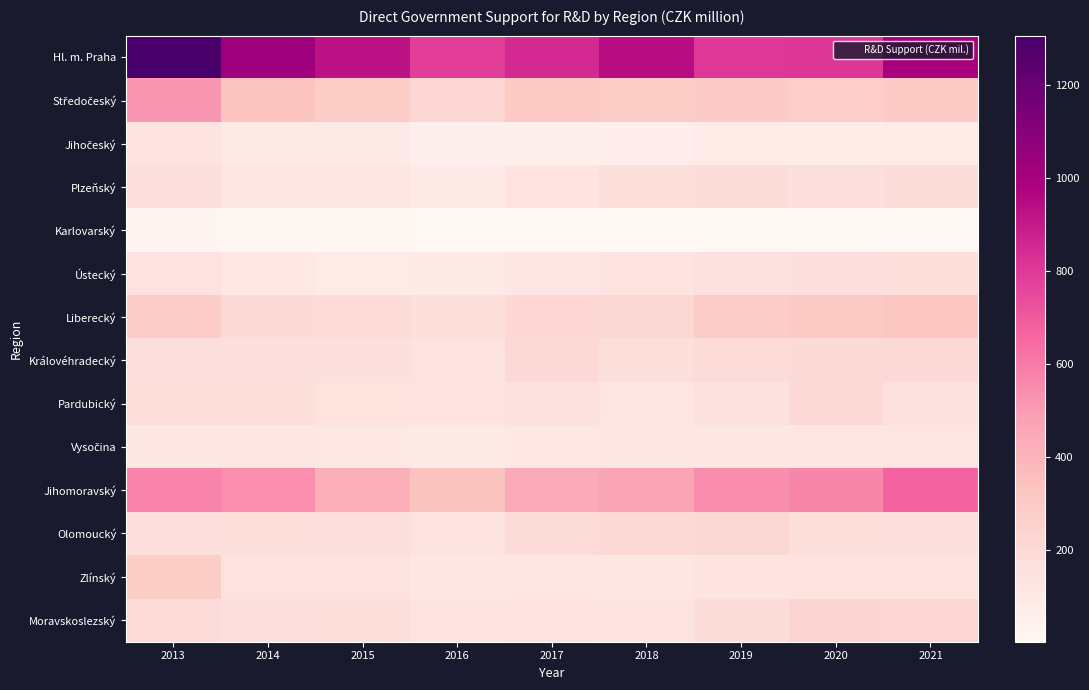

What is the difference between the highest and lowest values at 2021?

985.7